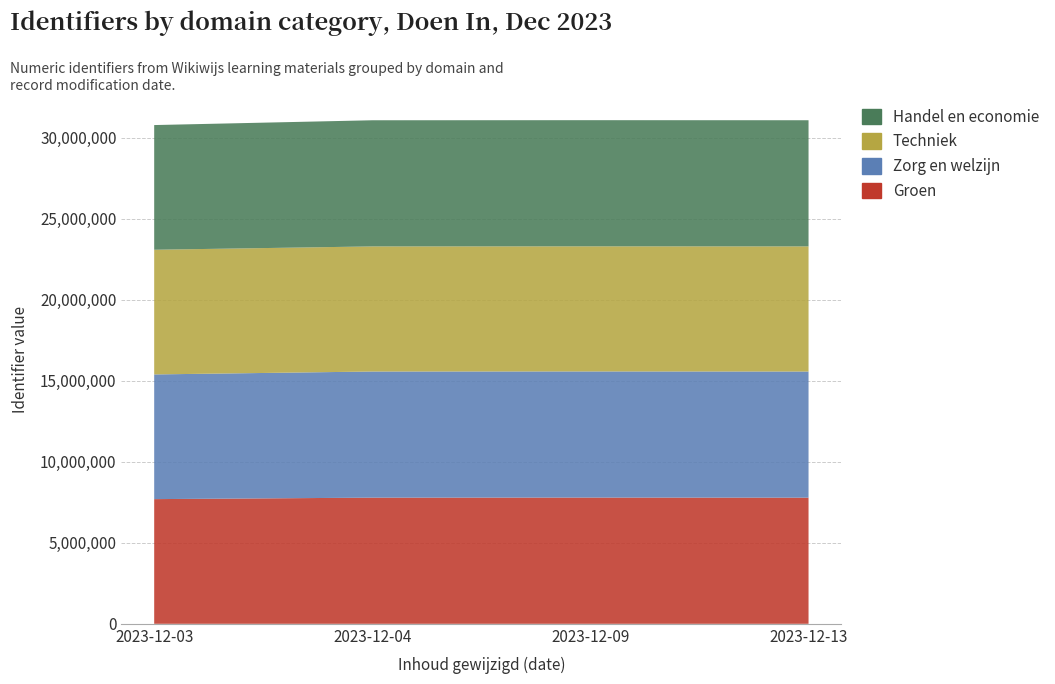

Reading left to right, what are all the values shown in this chart?

Groen: 2023-12-03=7692758	2023-12-04=7783754	2023-12-09=7788785	2023-12-13=7782769
Zorg en welzijn: 2023-12-03=7692761	2023-12-04=7782058	2023-12-09=7782059	2023-12-13=7782060
Techniek: 2023-12-03=7692764	2023-12-04=7718378	2023-12-09=7718382	2023-12-13=7720617
Handel en economie: 2023-12-03=7692766	2023-12-04=7782928	2023-12-09=7782930	2023-12-13=7782931